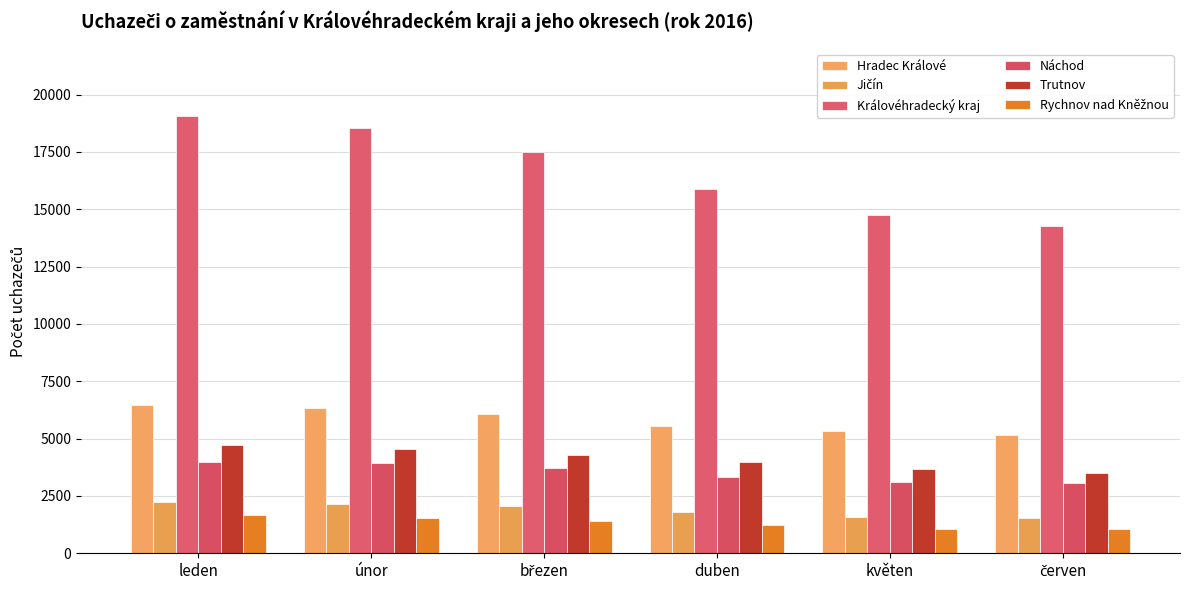

Reading left to right, list all the values displayed in this chart.

Hradec Králové: leden=6476	únor=6334	březen=6056	duben=5558	květen=5313	červen=5171
Jičín: leden=2243	únor=2163	březen=2043	duben=1780	květen=1571	červen=1520
Královéhradecký kraj: leden=19083	únor=18534	březen=17494	duben=15876	květen=14737	červen=14289
Náchod: leden=3988	únor=3949	březen=3706	duben=3327	květen=3096	červen=3043
Trutnov: leden=4706	únor=4529	březen=4286	duben=3984	květen=3679	červen=3494
Rychnov nad Kněžnou: leden=1670	únor=1559	březen=1403	duben=1227	květen=1078	červen=1061